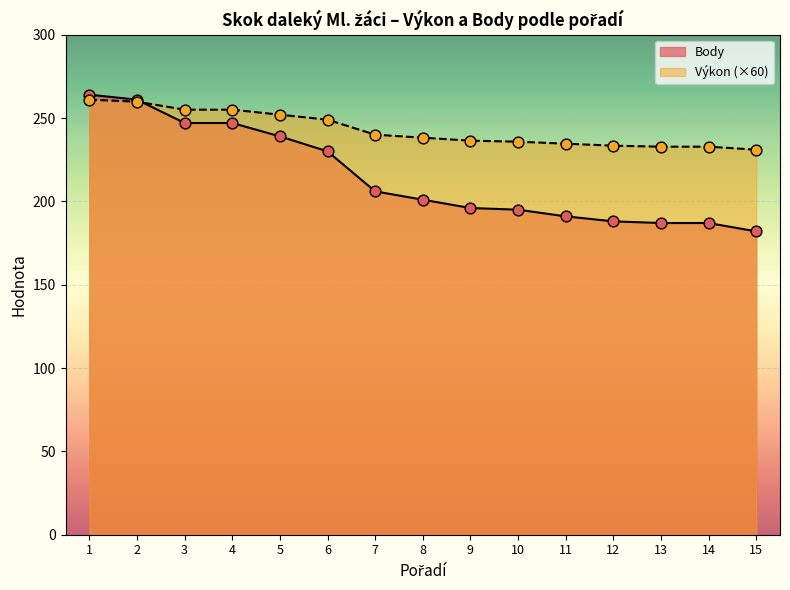

Which series has the widest spread of Y values?

Body